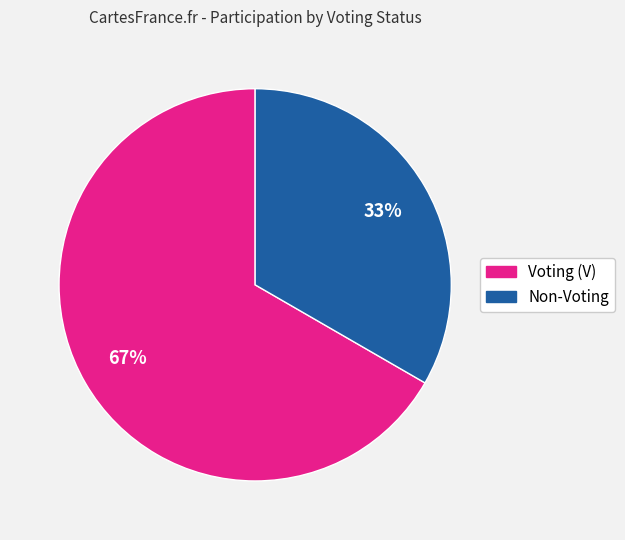

Do Voting (V) and Non-Voting together represent more than half of the pie?

Yes